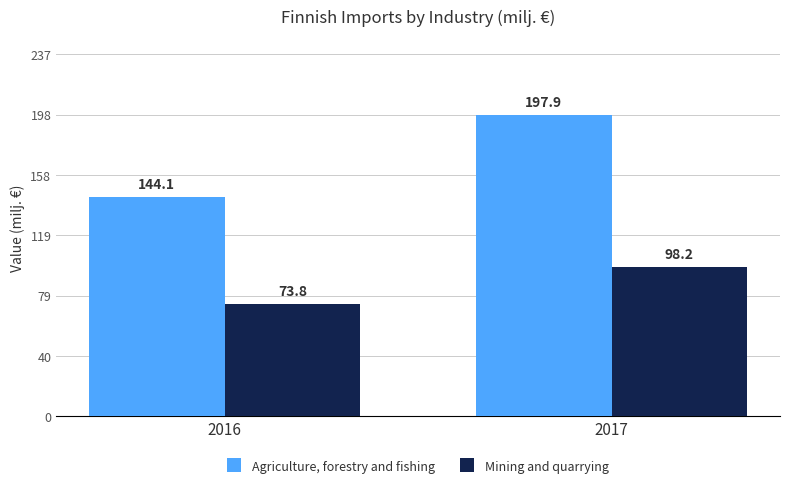

Which category has the lowest value in the Mining and quarrying series?

2016